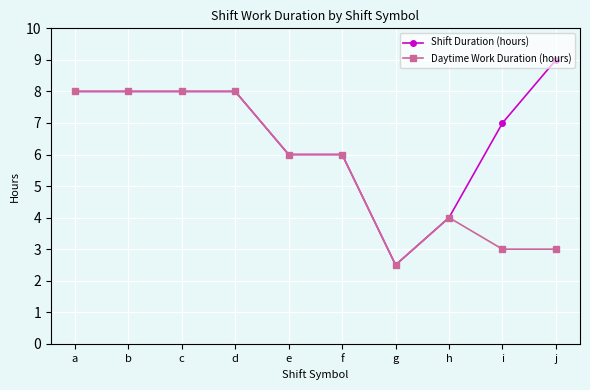

What are all the series names shown in the legend?

Shift Duration (hours), Daytime Work Duration (hours)